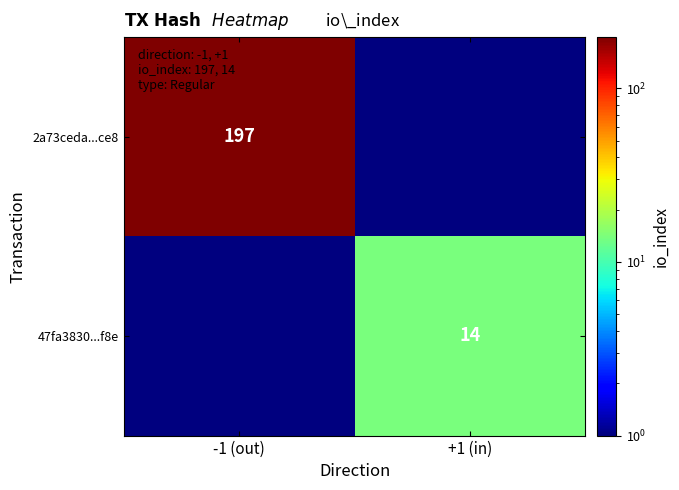

Is it true that 2a73ceda...ce8 equals 108.7 at -1 (out)?

False